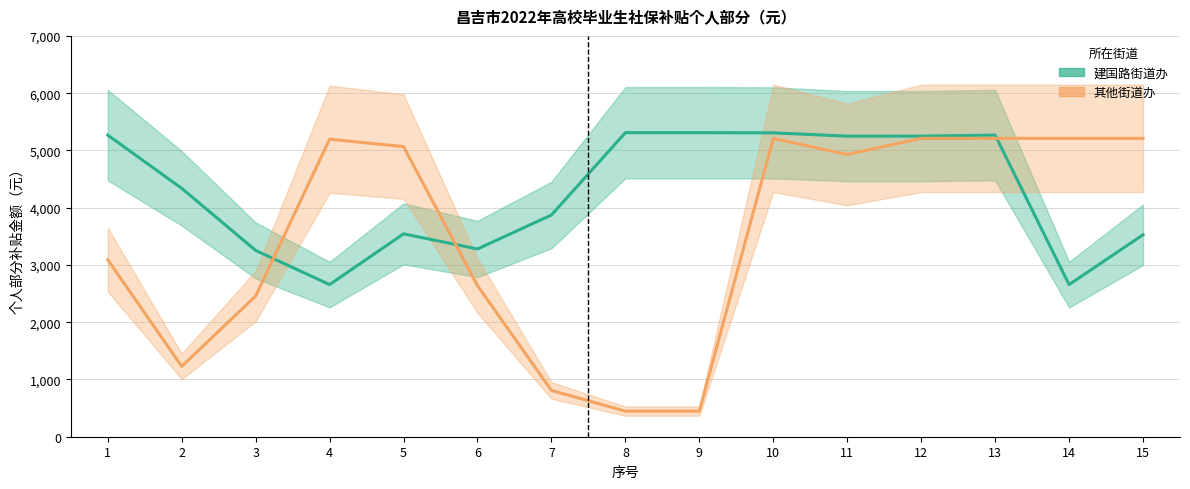

What is the difference between the 建国路街道办 (均值) values at 8 and 6?

2031.1